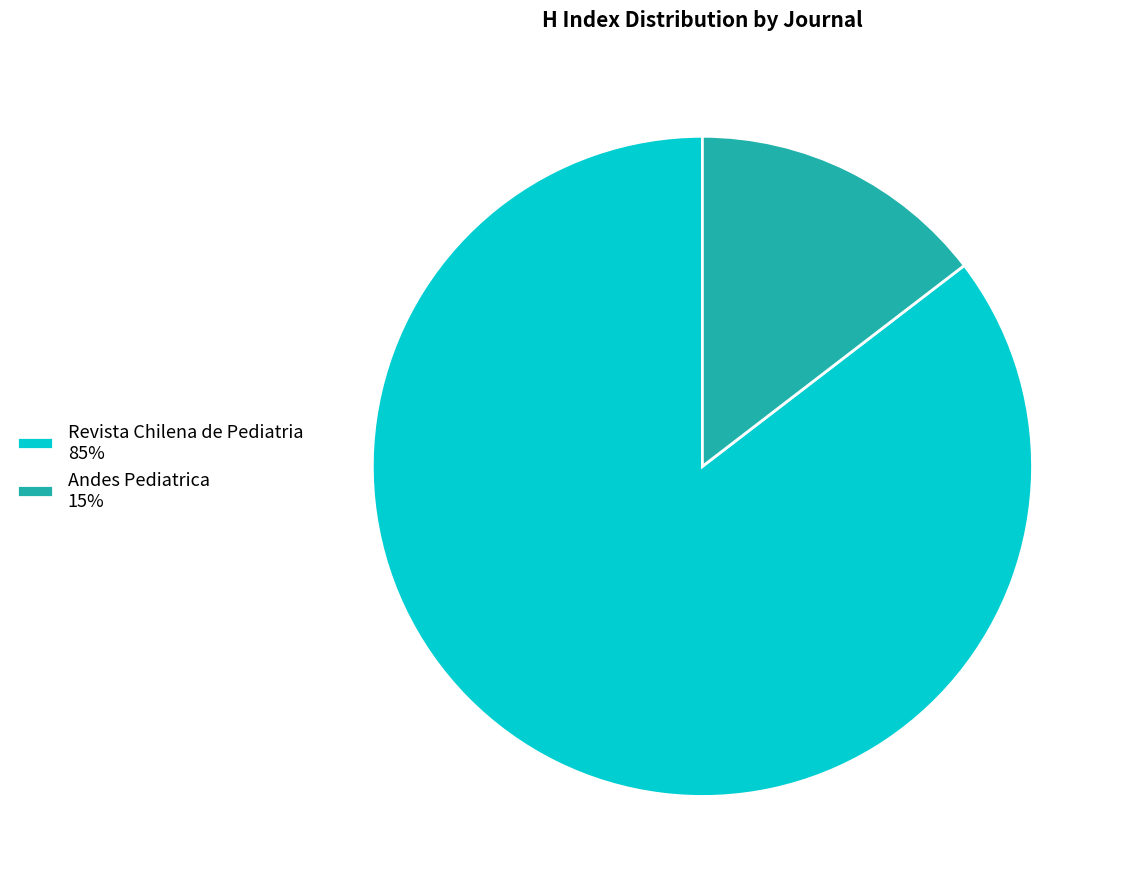

How many segments does this pie chart have?

2